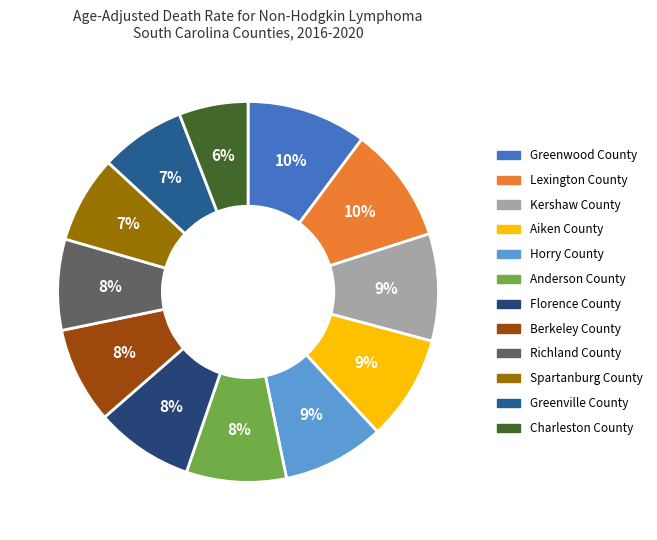

To the nearest percent, what is the difference between the Spartanburg County and Florence County slice percentages?

1%